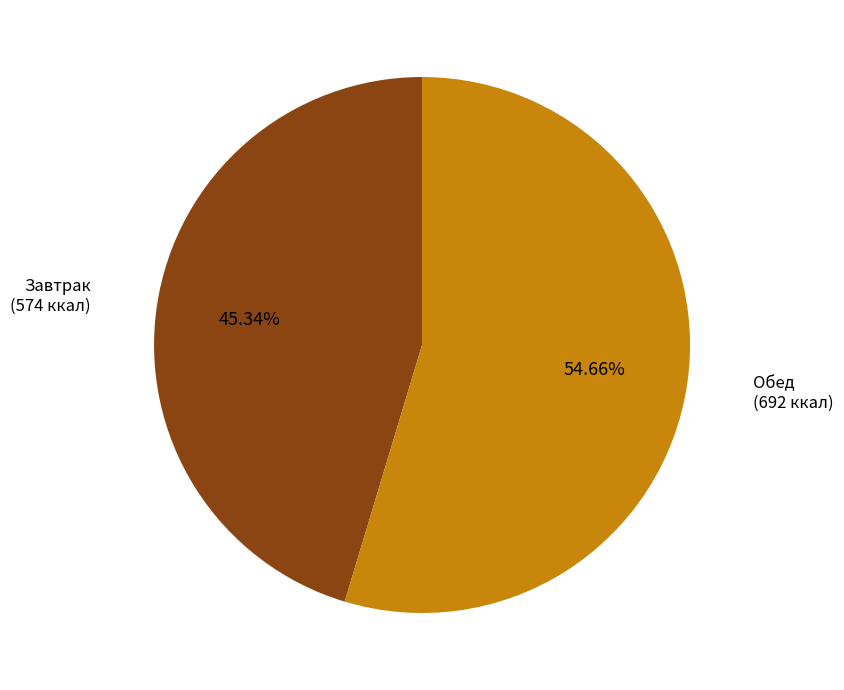

To the nearest percent, what is the difference between the Обед and Завтрак slice percentages?

9%